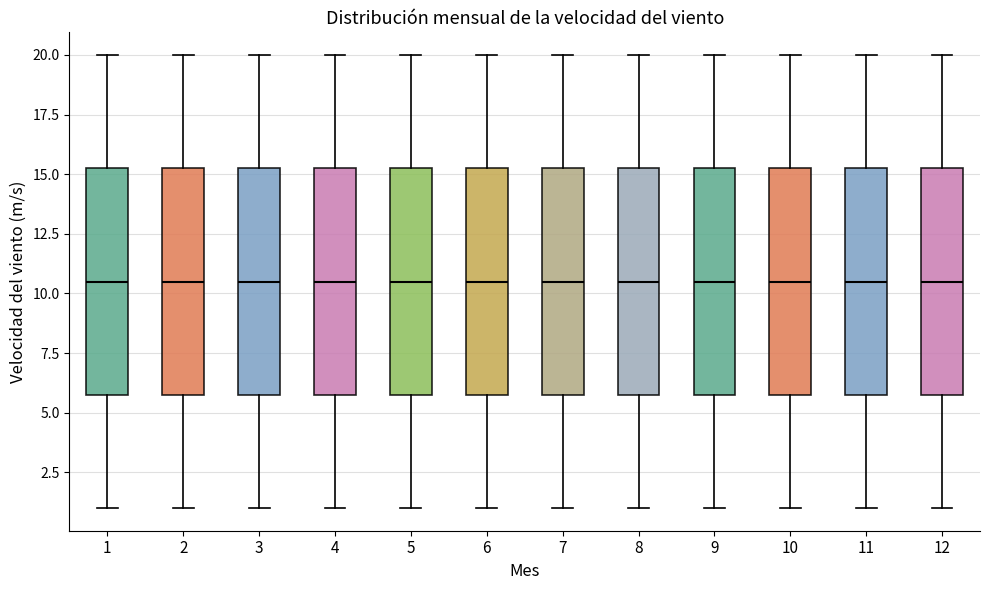

Where is the lower edge of the box at x = 5 on the y-axis? The values are not printed on the chart, so give them approximately, as read against the axis.

6.0